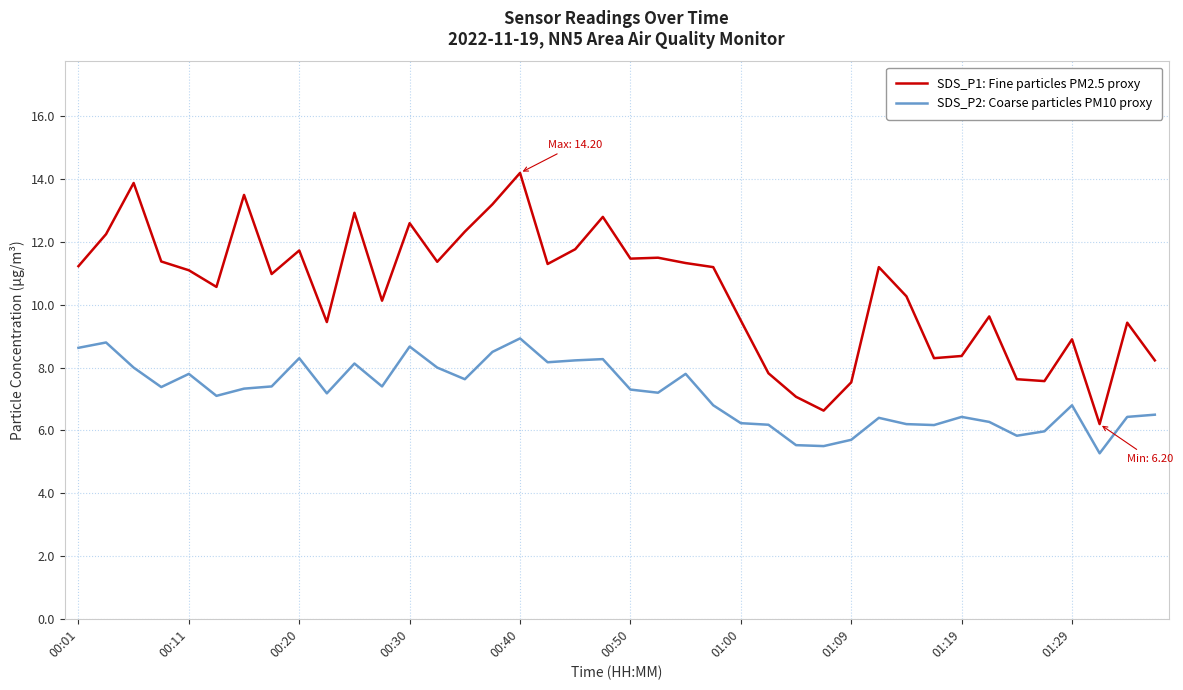

True or false: SDS_P2: Coarse particles PM10 proxy and SDS_P1: Fine particles PM2.5 proxy intersect in this chart.

False